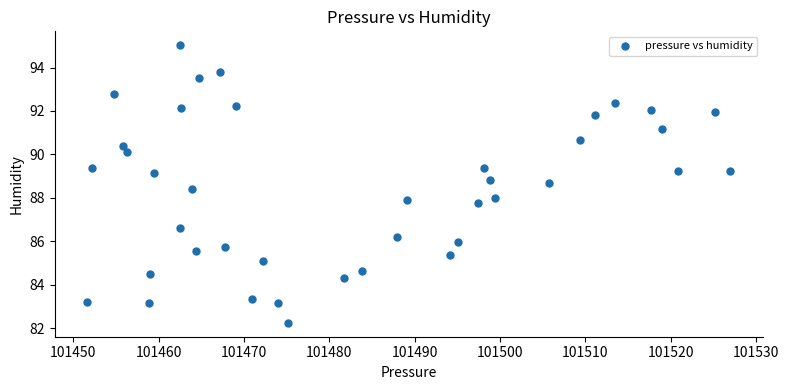

What is the range of Y values (max minus min)?

12.8